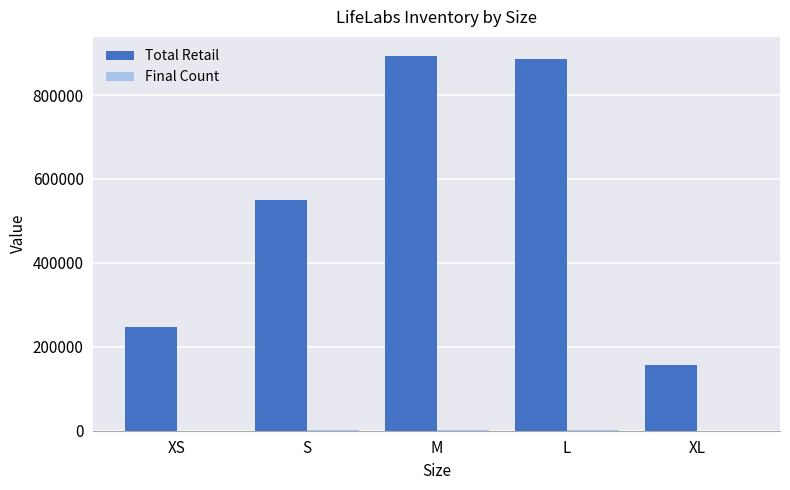

The Total Retail series shows 55684 at XL. True or false?

False